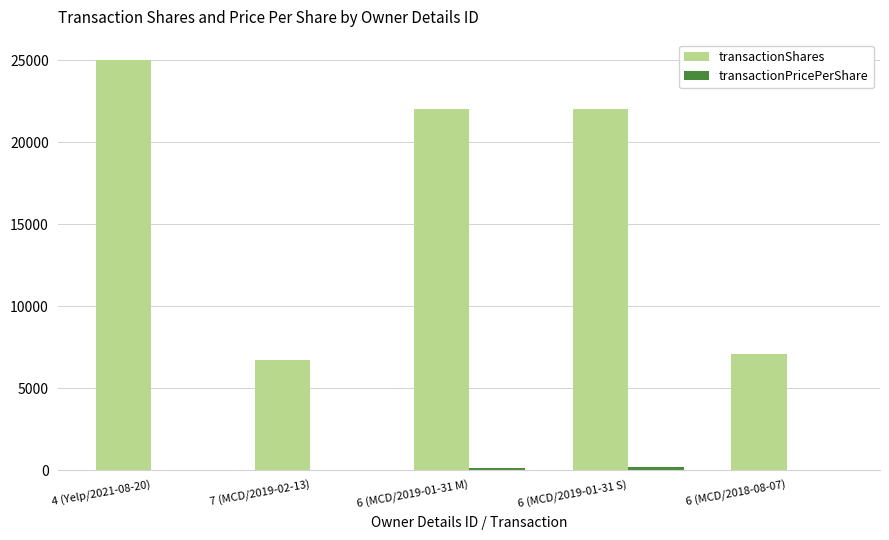

Which series has the largest total across all categories?

transactionShares